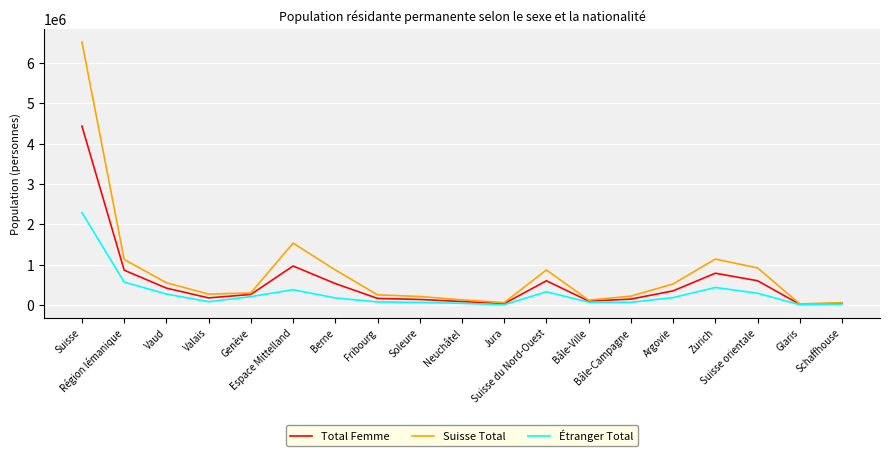

What is the highest value of the Étranger Total series?

2294638